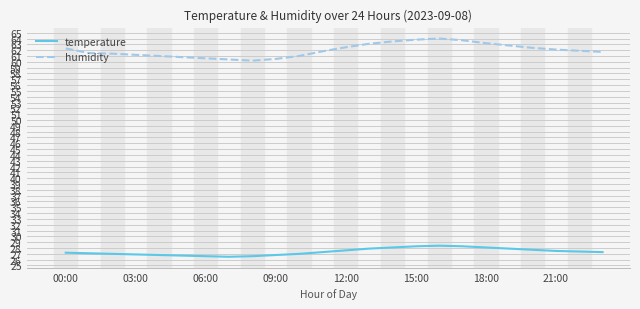

In humidity, how many points are lower than both neighbors (excluding endpoints)?

1